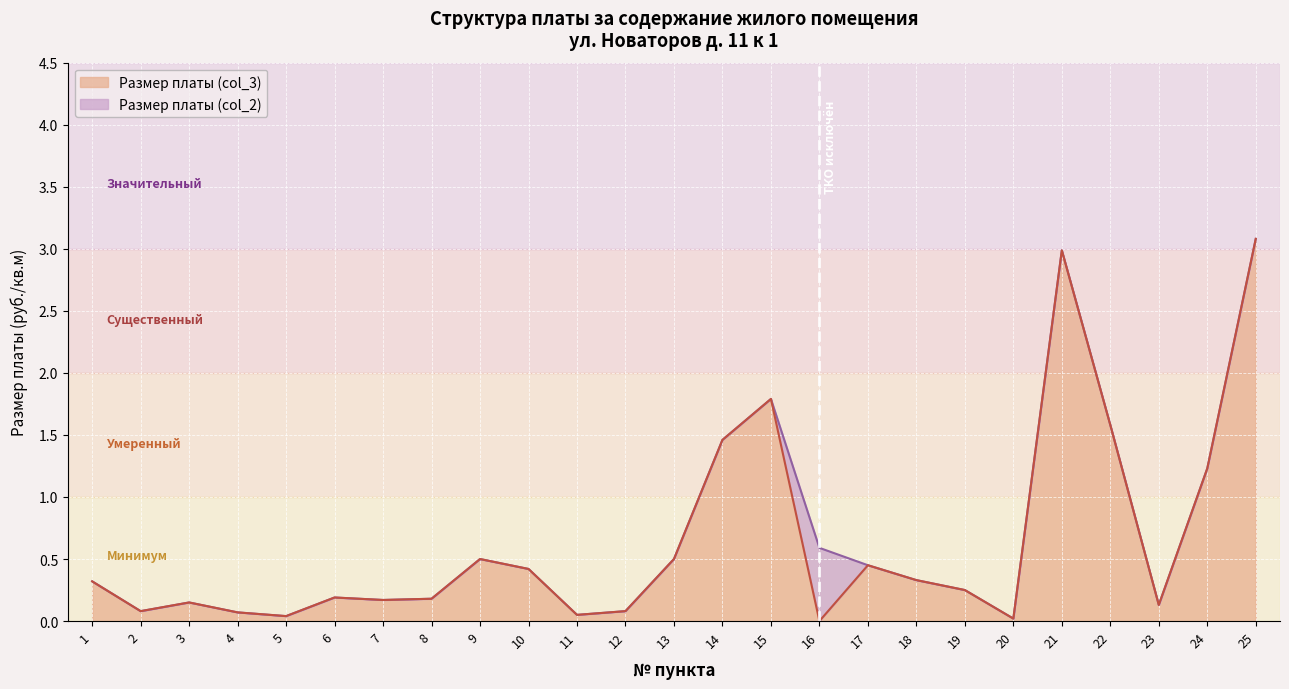

The value of Размер платы (col_2) at 21 is 3.0. True or false?

True